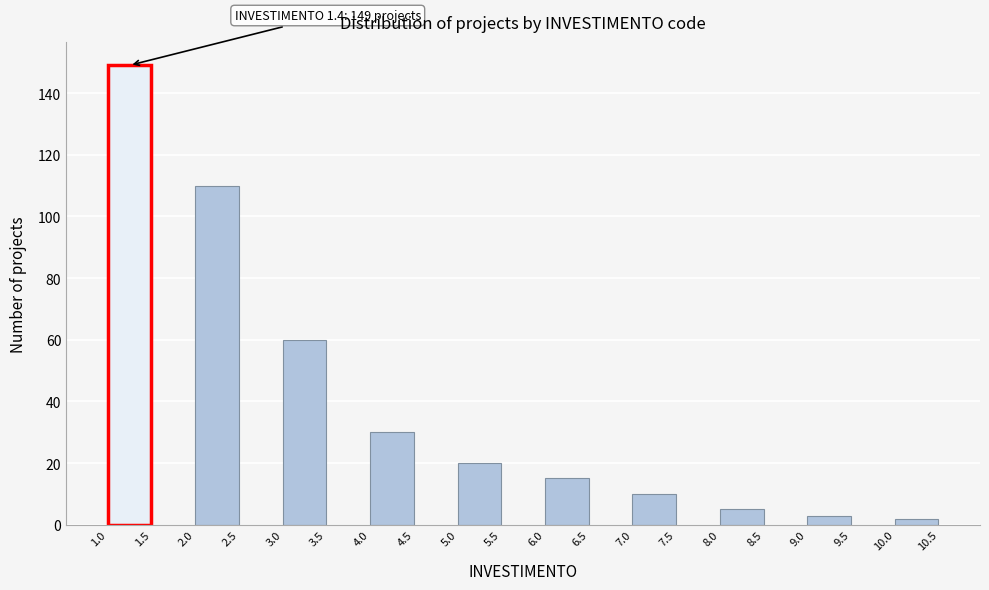

Over which range of the x-axis is the bar tallest?

1.0 to 1.5